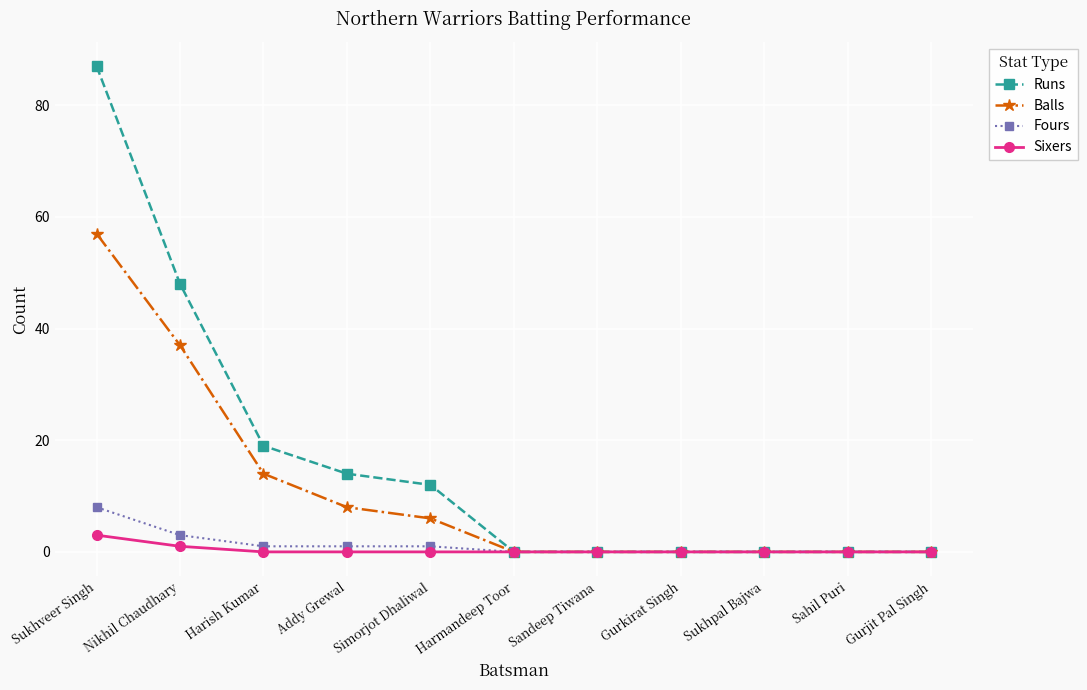

The value of Balls at Nikhil Chaudhary is 37. True or false?

True